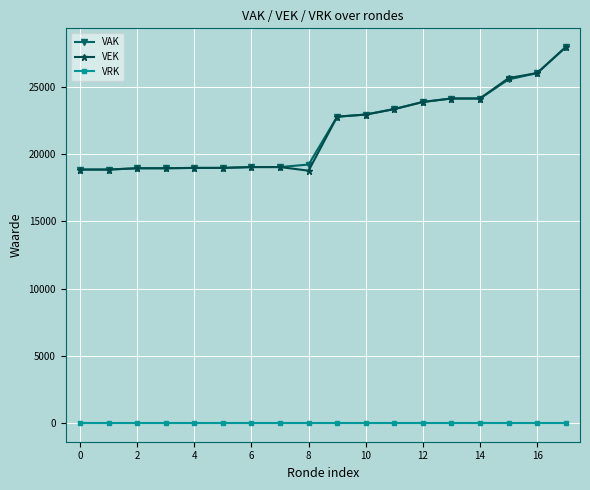

True or false: VRK and VEK intersect in this chart.

False